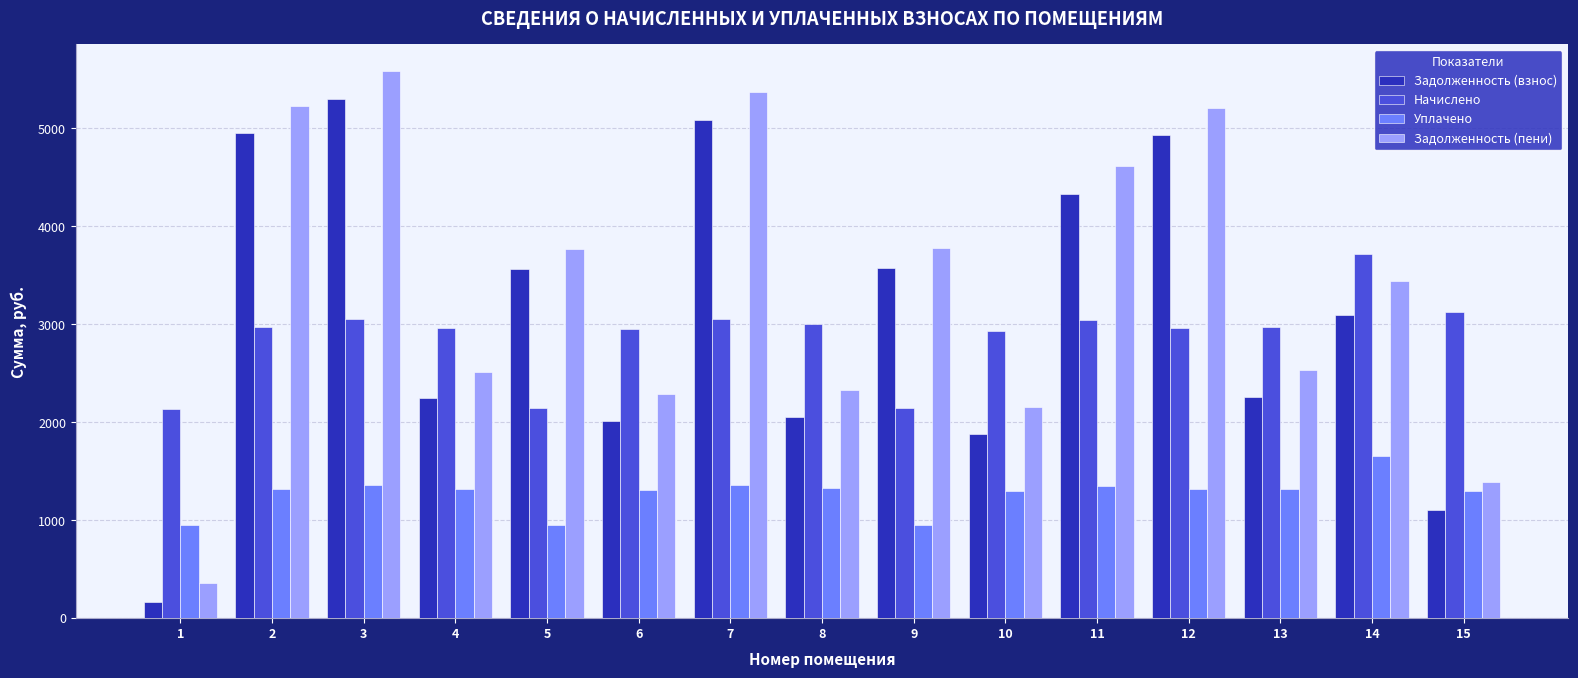

Which series has the largest total across all categories?

Задолженность (пени)